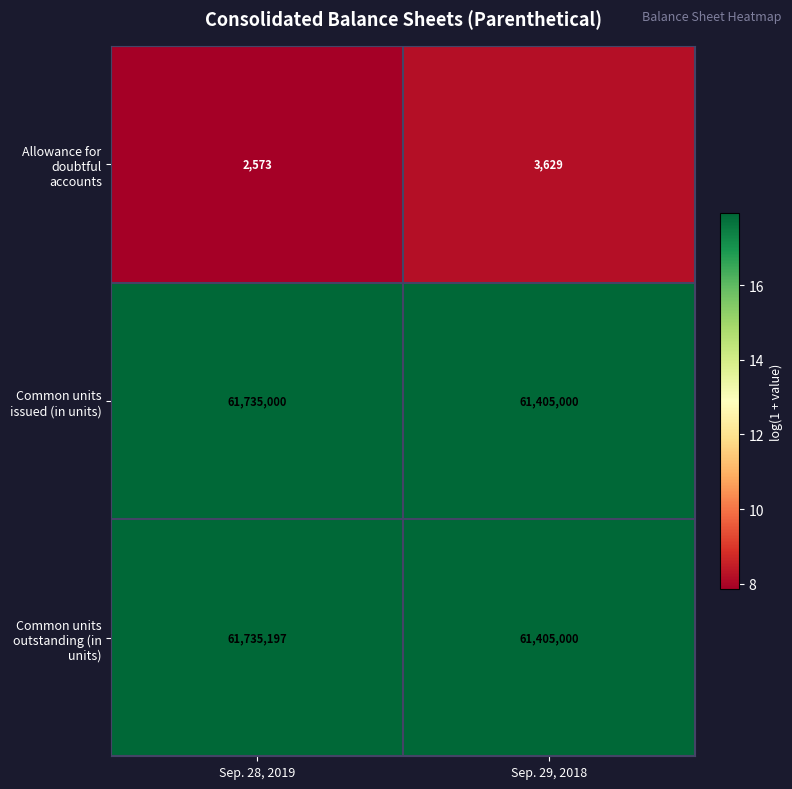

Is it true that Allowance for doubtful accounts equals 3629 at Sep. 29, 2018?

True